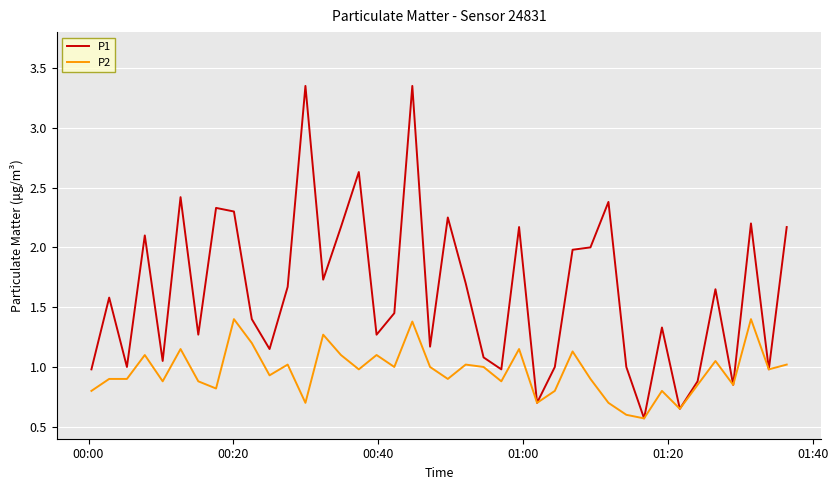

What is the minimum value for P1?

0.6